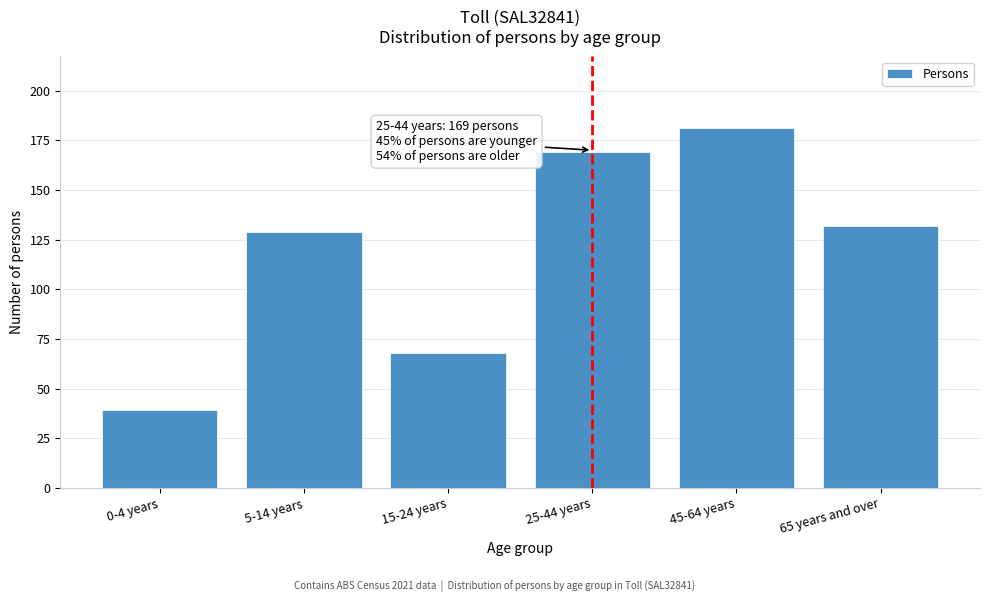

Reading left to right, extract all data points from this chart.

0-4 years=39	5-14 years=129	15-24 years=68	25-44 years=169	45-64 years=181	65 years and over=132